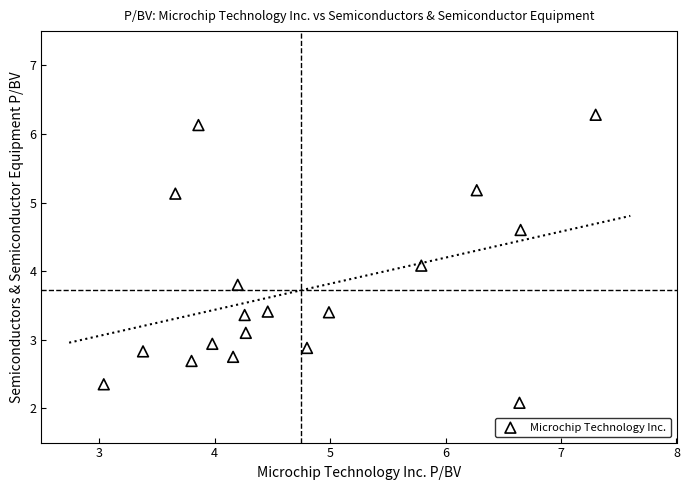

What Y value in the scatter plot is closest to 4?

4.1